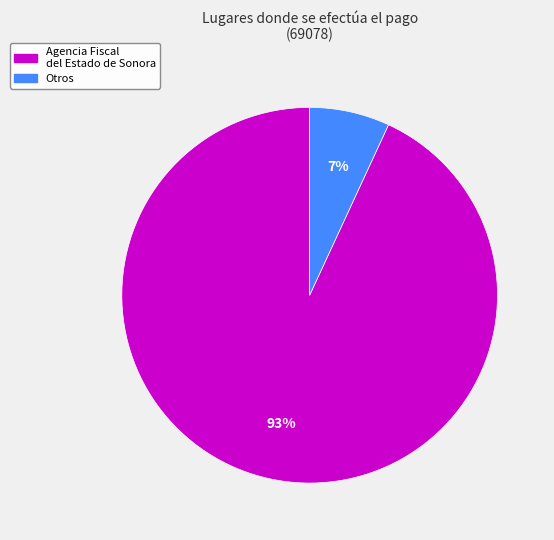

What is the largest slice in the pie chart?

Agencia Fiscal del Estado de Sonora